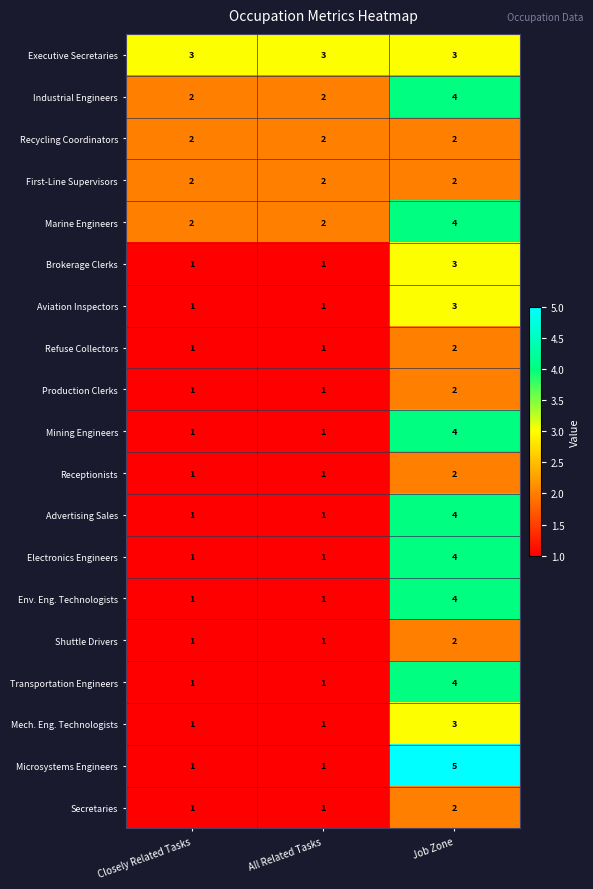

What is the spread (max minus min) of values at Job Zone?

3